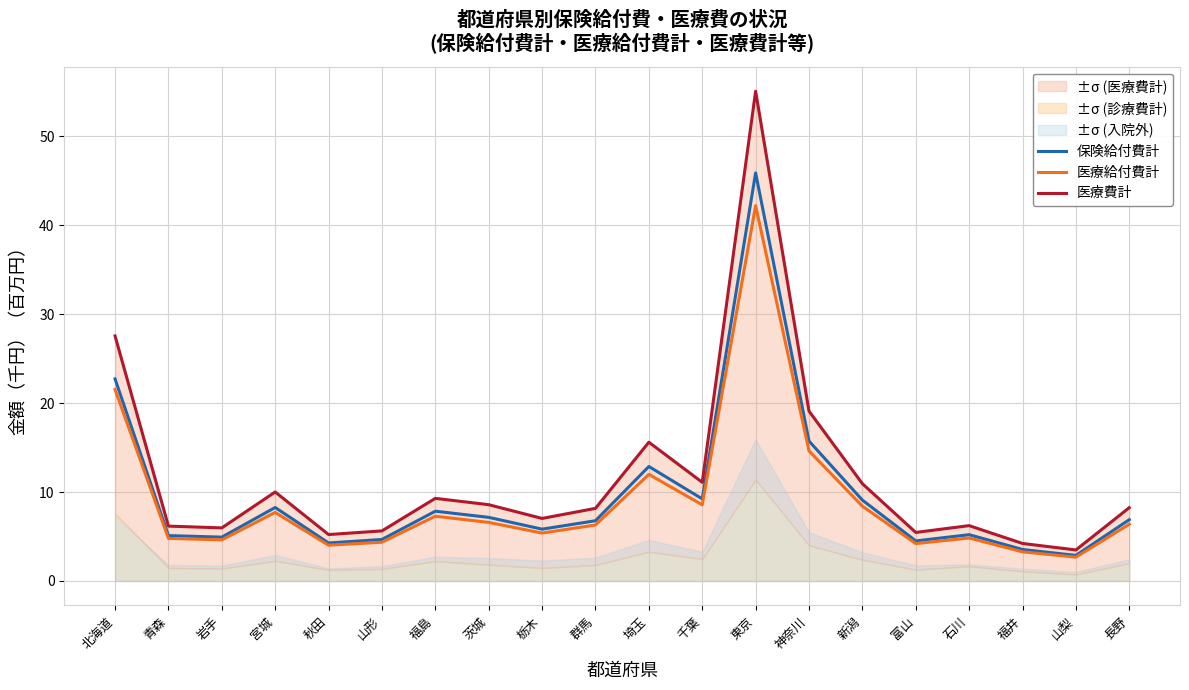

Is this an area chart (filled region under the line)?

No